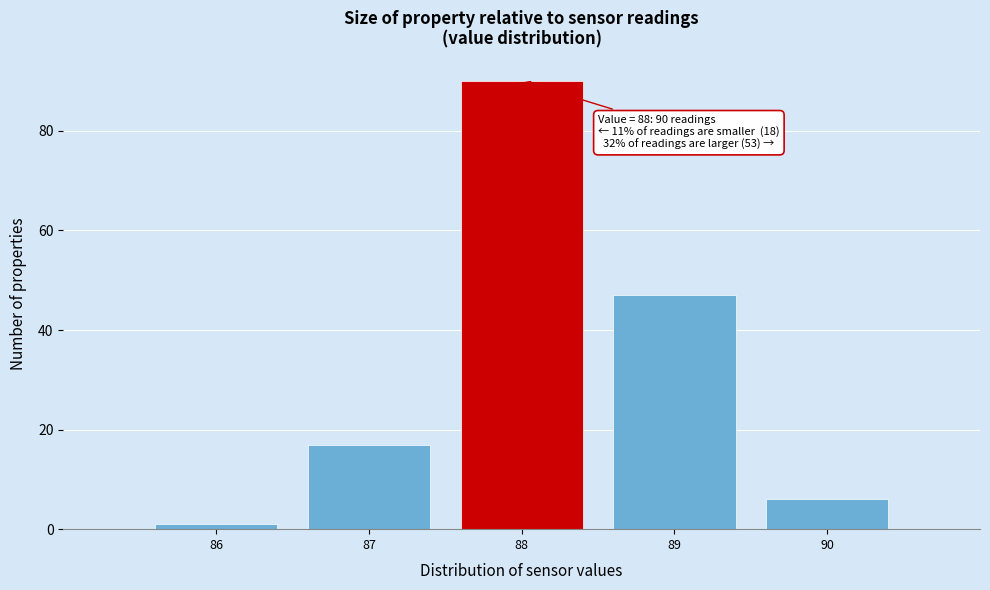

Which range on the x-axis has the tallest bar?

87.5 to 88.5